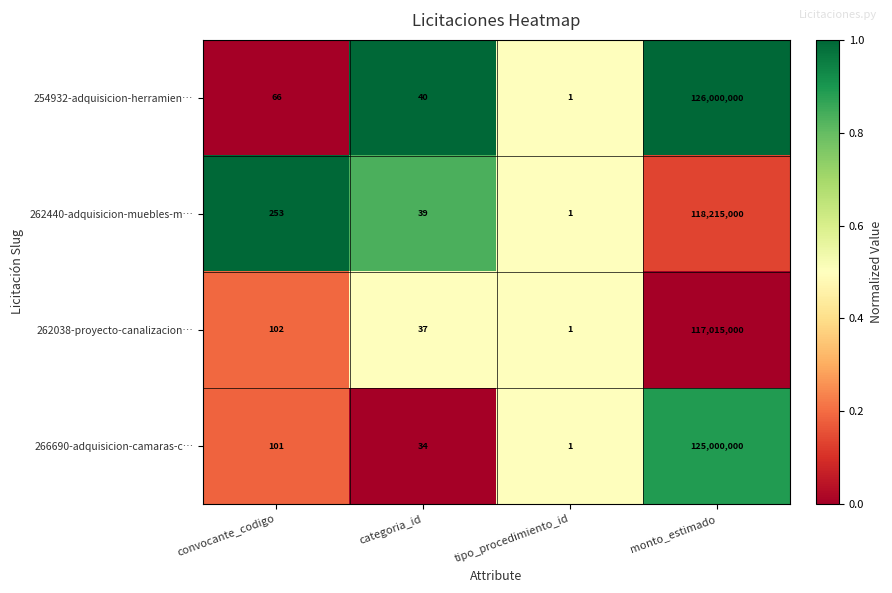

What is the difference between the highest and lowest values at monto_estimado?

8985000